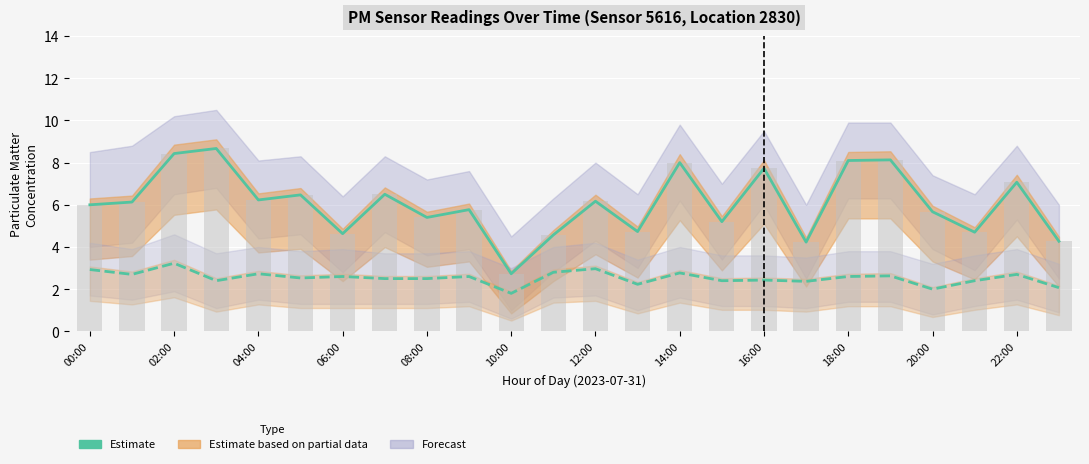

What is the minimum value for P2 Estimate?

1.8